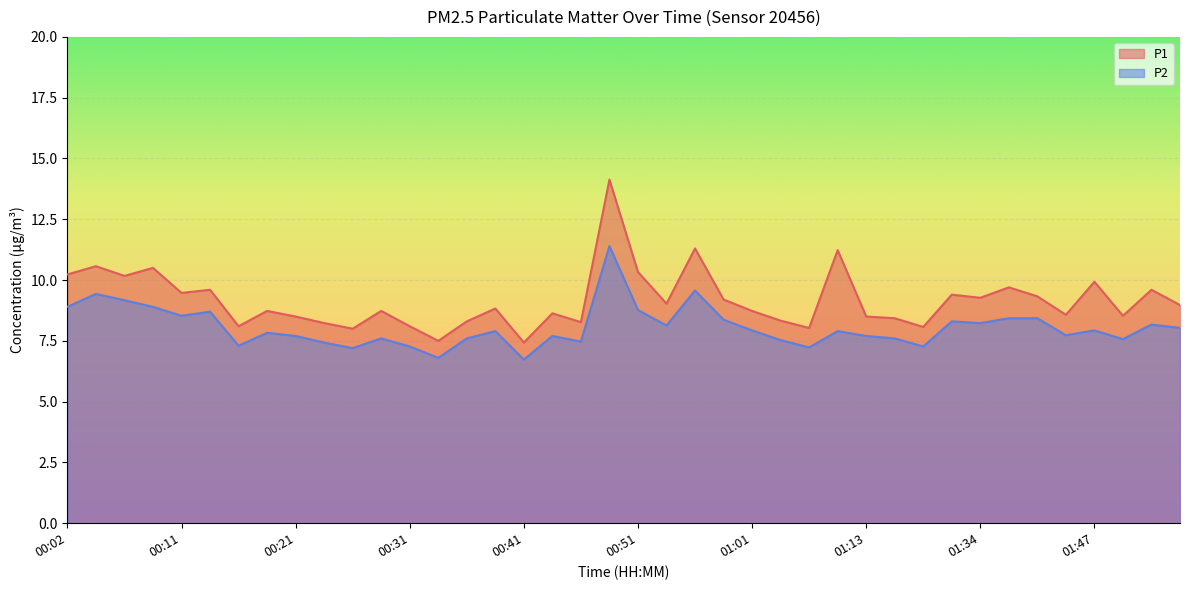

Is the value of P2 at 00:02 greater than the value of P1 at 01:52?

No